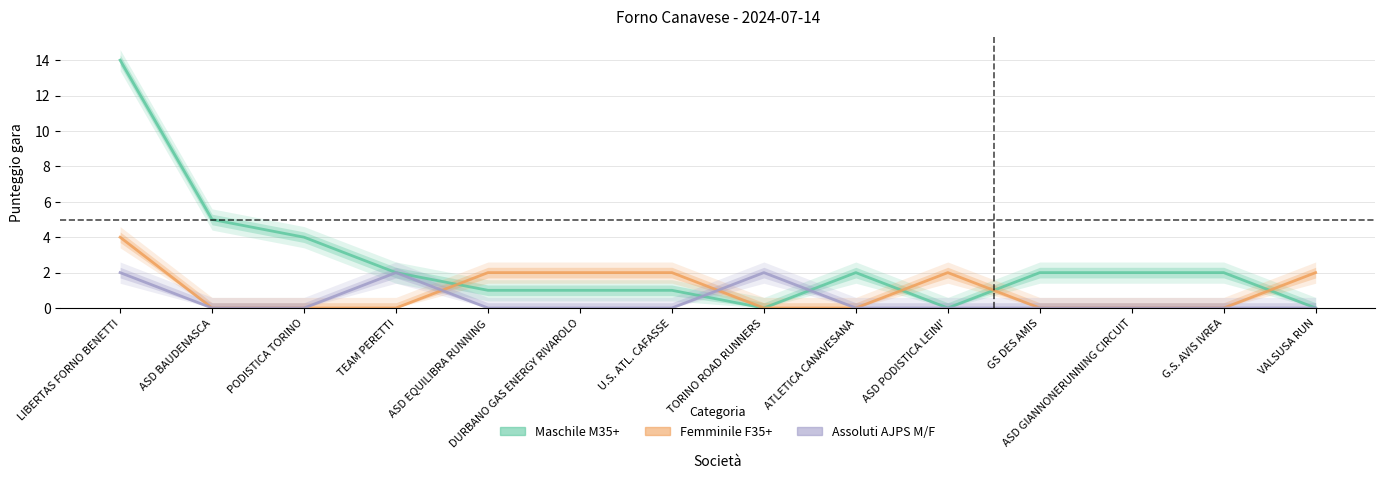

What is the difference between the second highest and minimum values in the Maschile M35+ series?

5